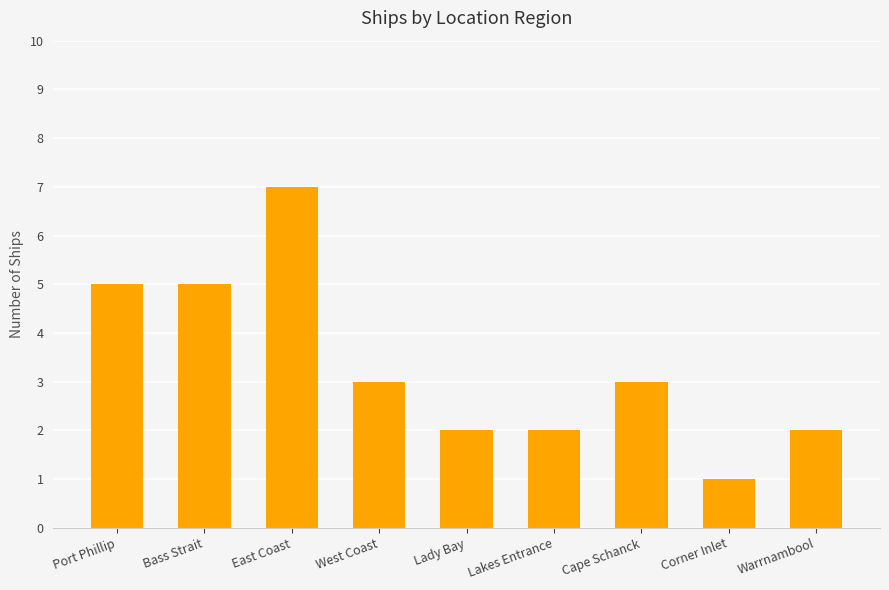

Where does the data first go above 3?

Port Phillip